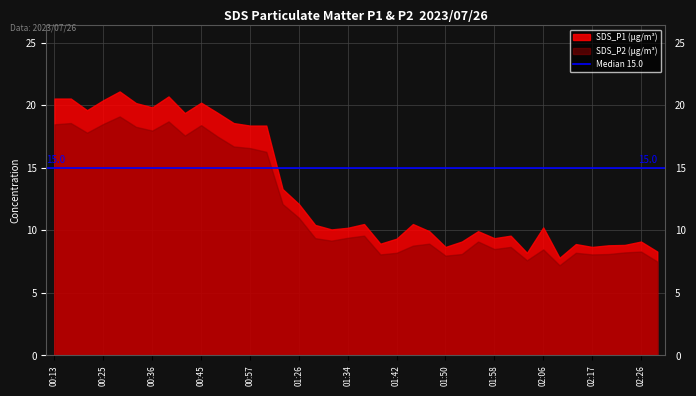

List the labels in order of SDS_P1 value, largest first.

00:27, 00:38, 00:13, 00:16, 00:25, 00:45, 00:33, 00:36, 00:22, 00:47, 00:42, 00:53, 00:57, 01:06, 01:20, 01:26, 01:37, 01:44, 01:29, 02:06, 01:34, 01:31, 01:47, 01:55, 02:00, 01:58, 01:42, 01:53, 02:26, 01:39, 02:15, 02:23, 02:20, 01:50, 02:17, 02:28, 02:03, 02:09